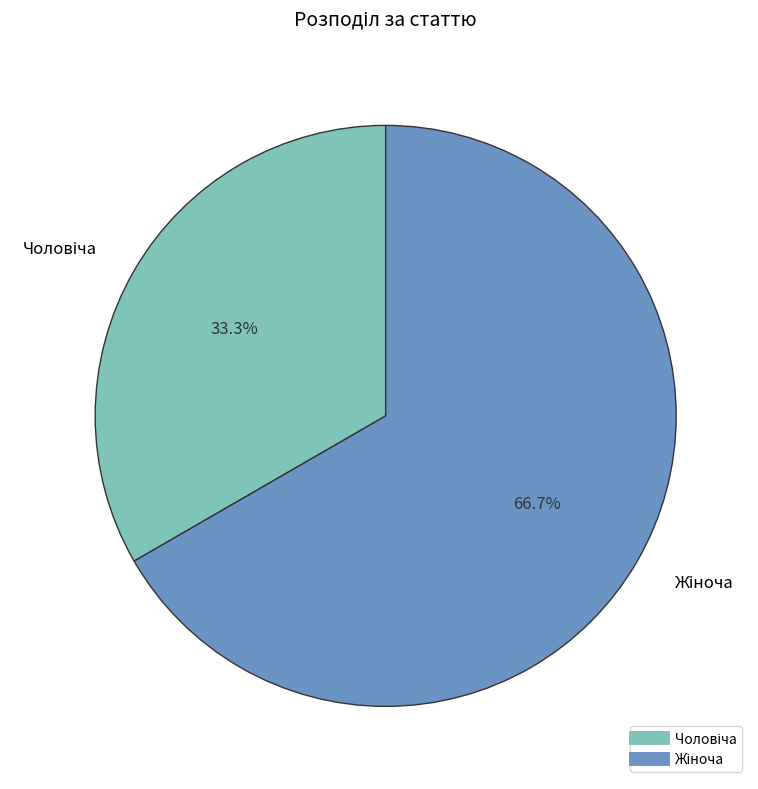

Is there a majority slice in this chart?

Yes